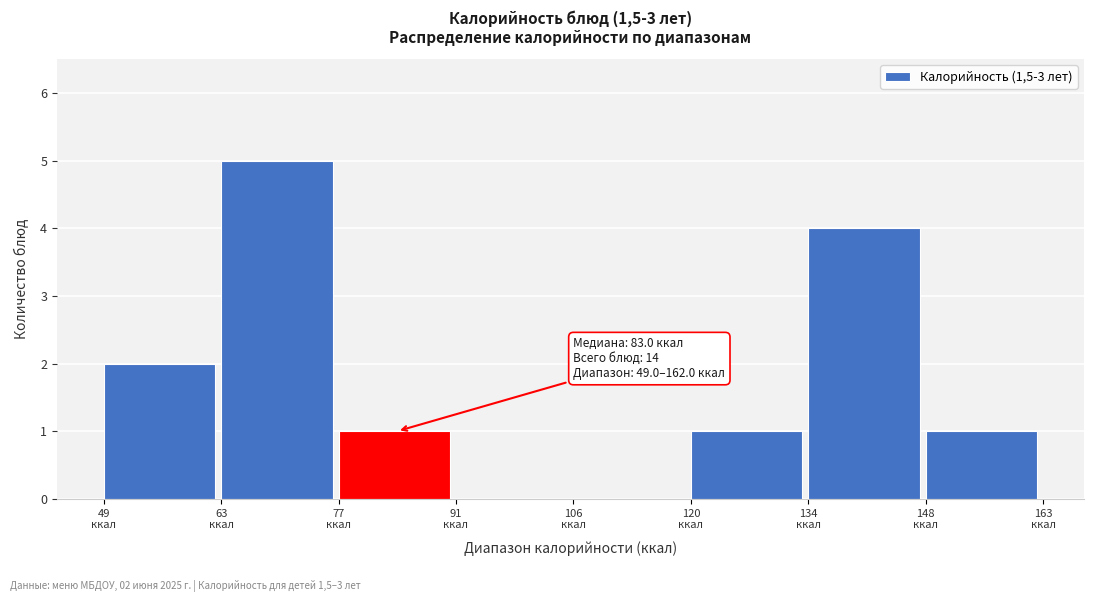

Which range on the x-axis has the tallest bar?

64 to 78